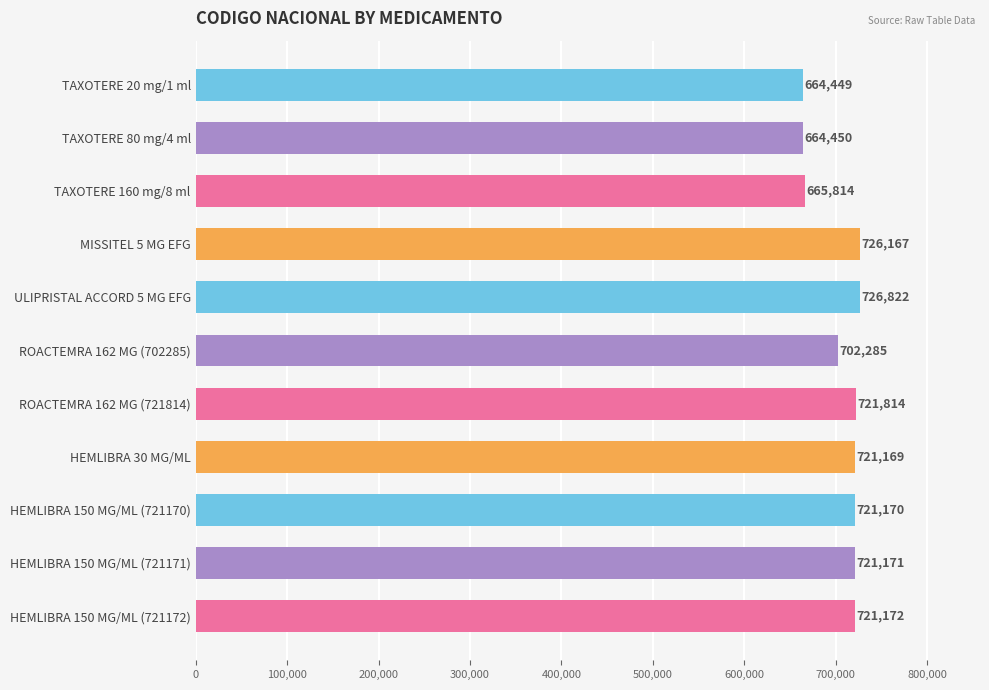

What is the label of the 5th bar from the bottom?

ROACTEMRA 162 MG (721814)